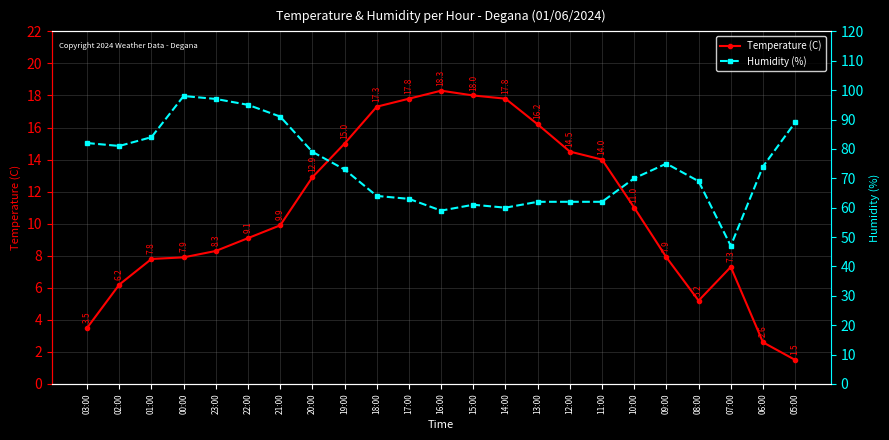

At which category does Temperature (C) reach its first local valley?

08:00